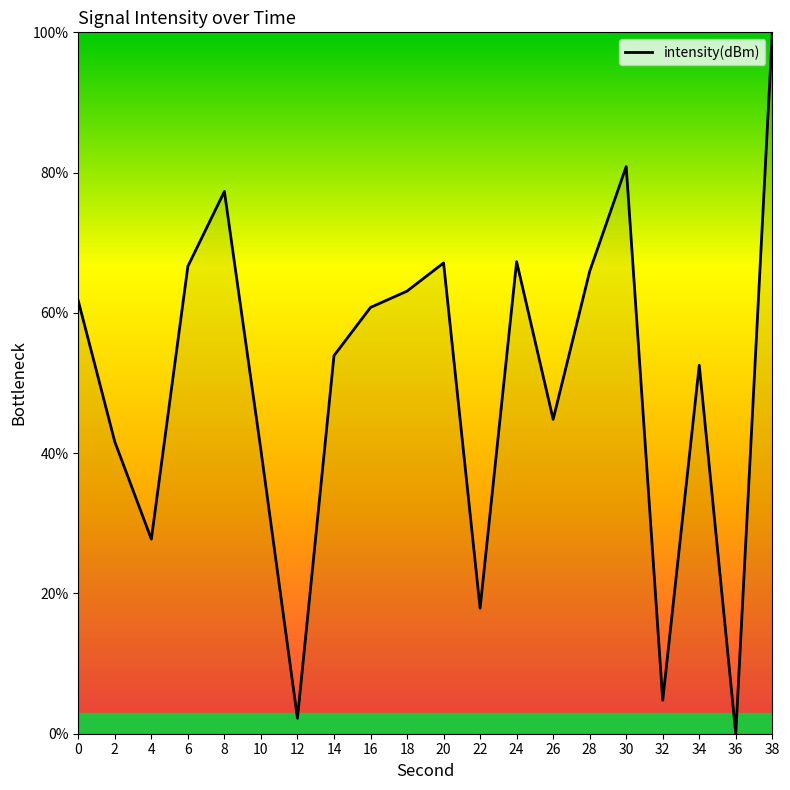

What is the change in value from 24 to 34?

-14.8